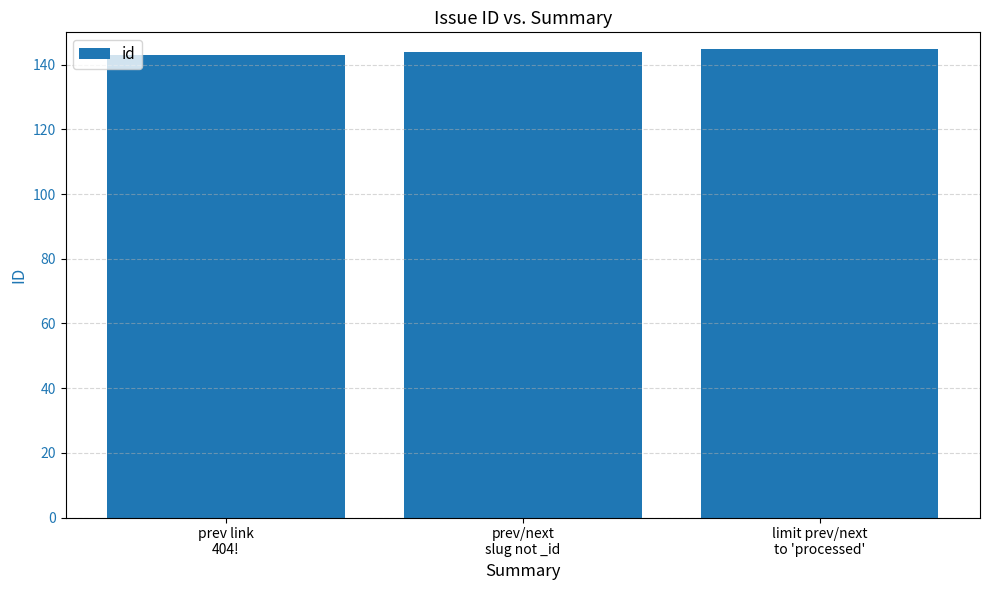

What is the change in value from prev/next
slug not _id to limit prev/next
to 'processed'?

+1